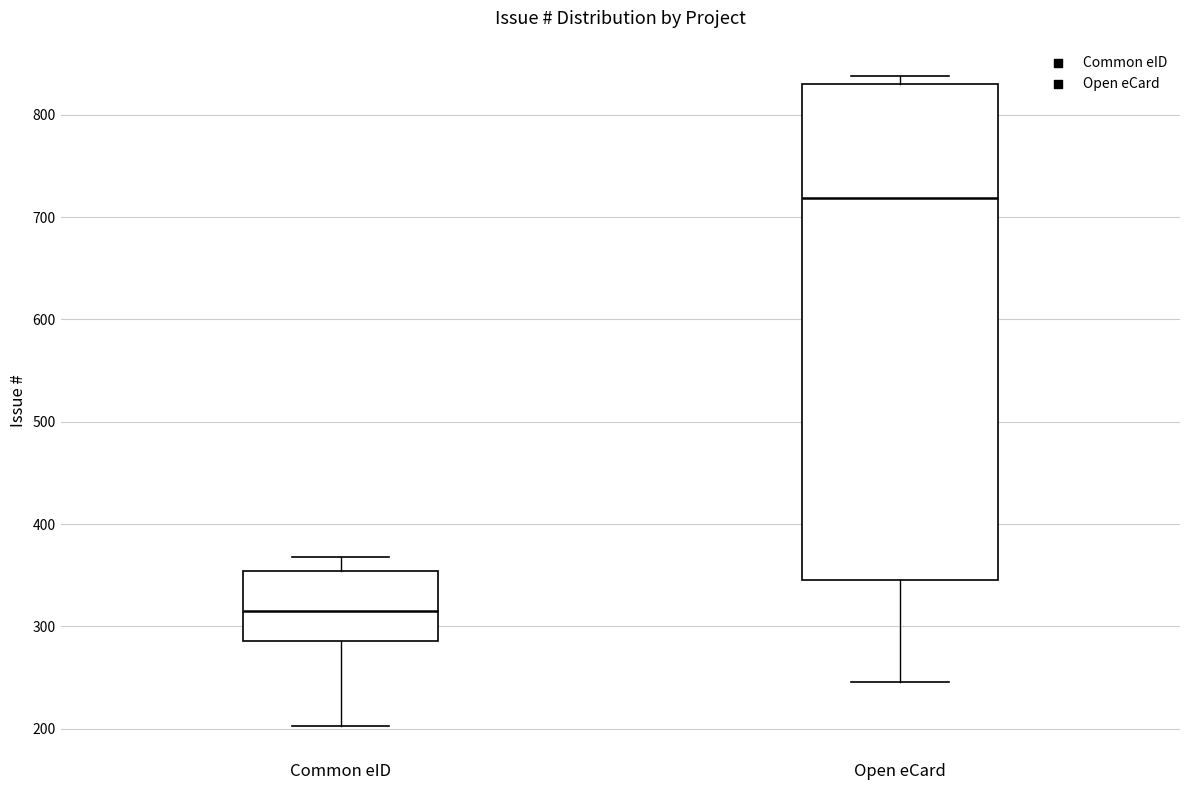

Reading left to right, read every box against the y-axis: the position of its median line, the range the box covers, and the ends of its whiskers. The values are not printed on the chart, so give them approximately, as read against the axis.

Common eID: median 320, box 290 to 350, whiskers 200 to 370
Open eCard: median 720, box 350 to 830, whiskers 250 to 840